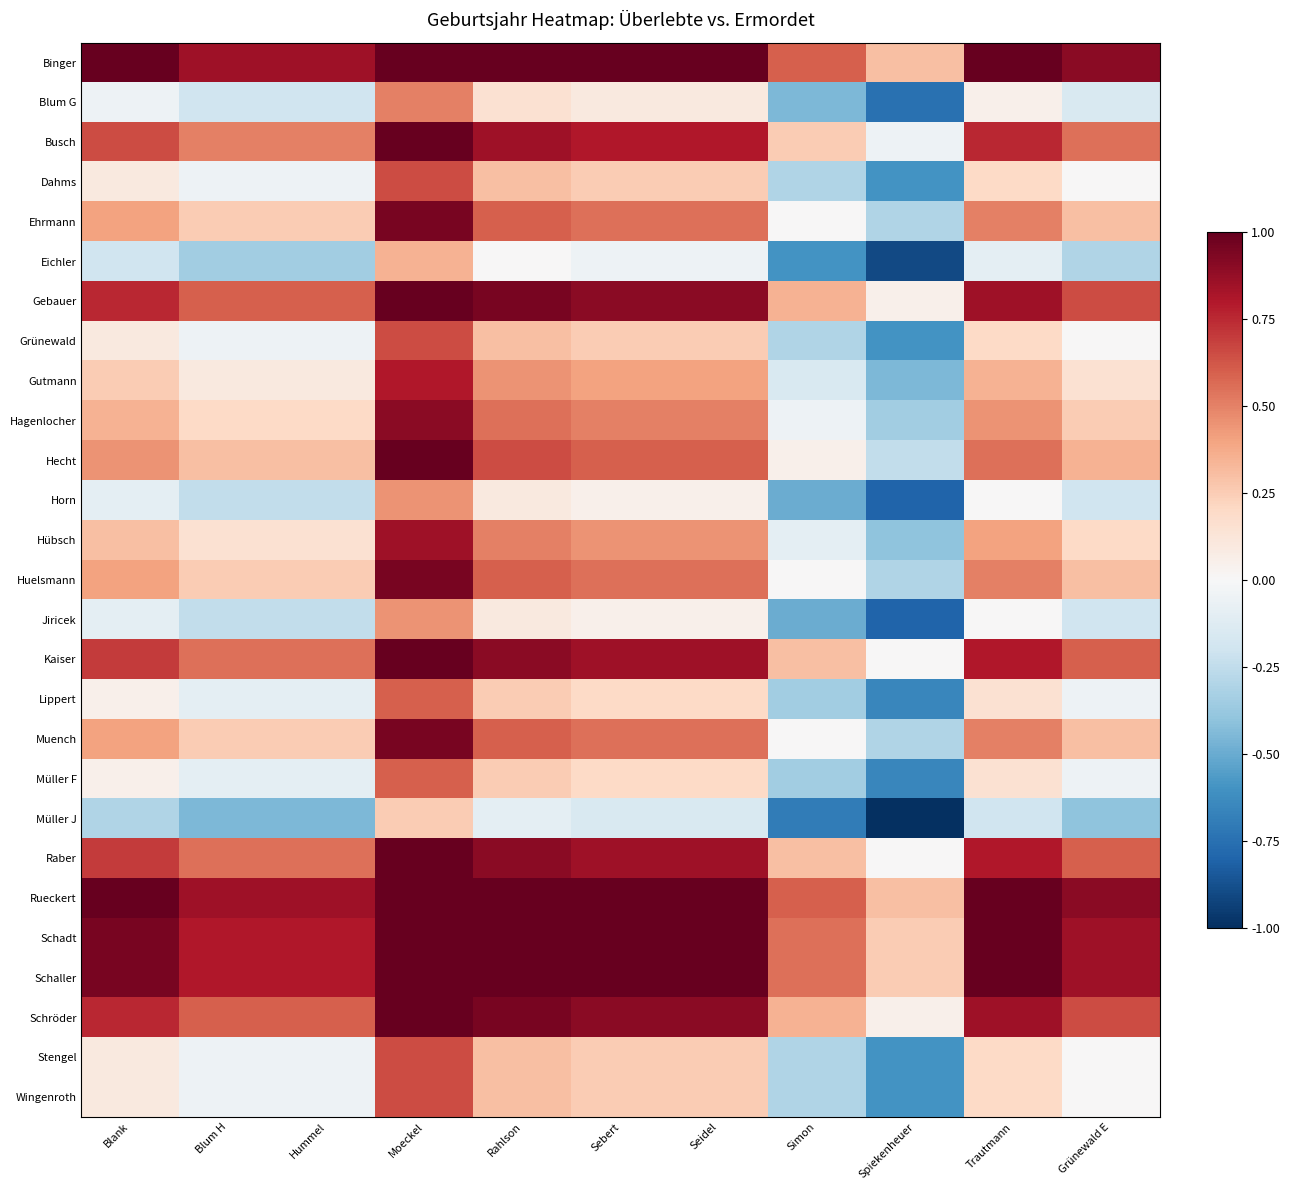

At which category is the sum across all series the highest?

Moeckel